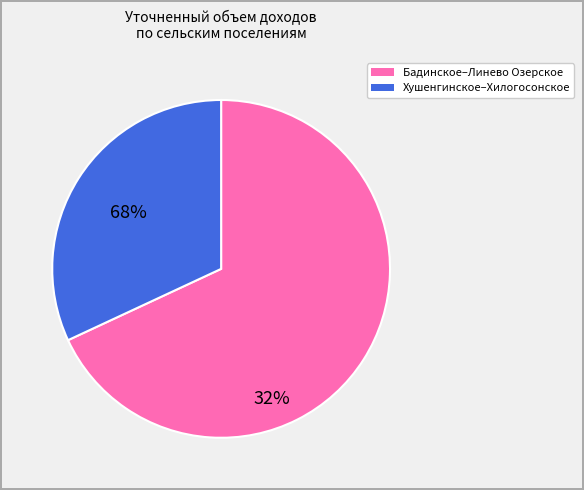

Is there any slice that represents more than half of the pie?

Yes